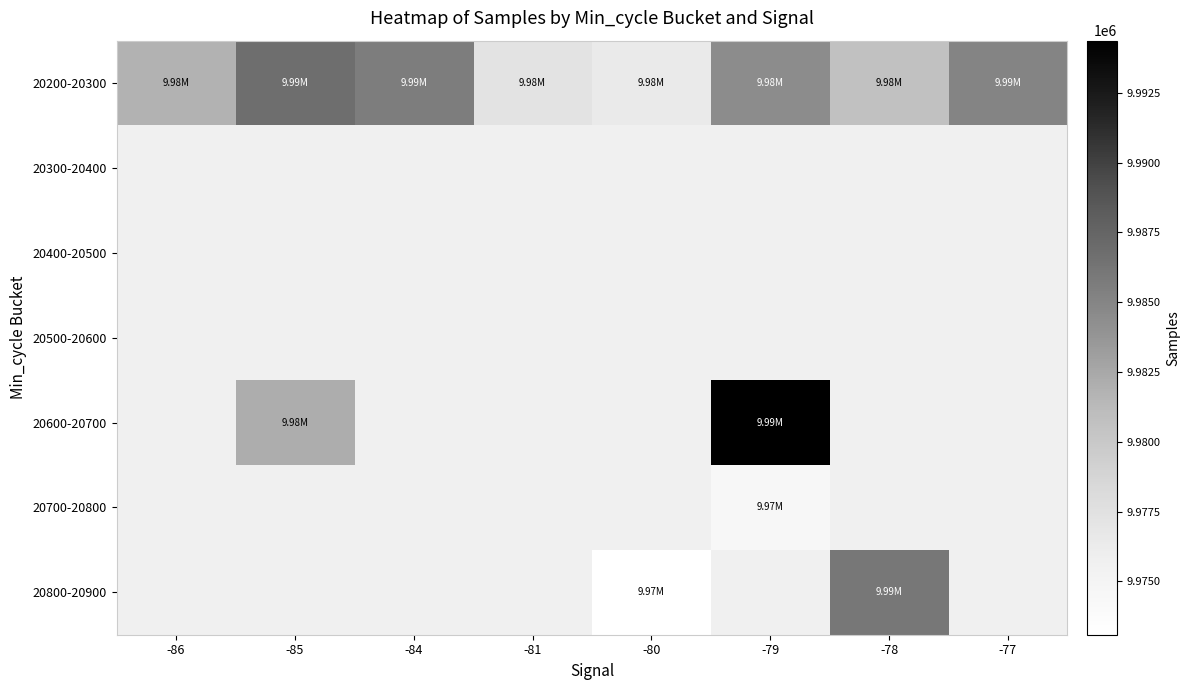

How many series are shown in this chart?

7